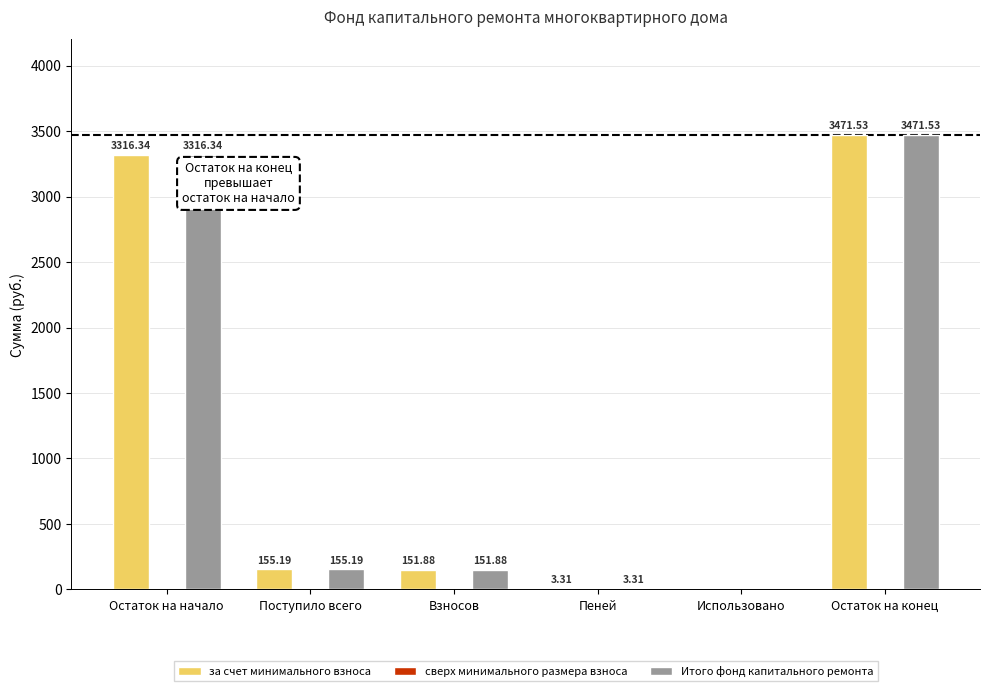

What is the sum of the за счет минимального взноса values at Остаток на конец and Использовано?

3471.5